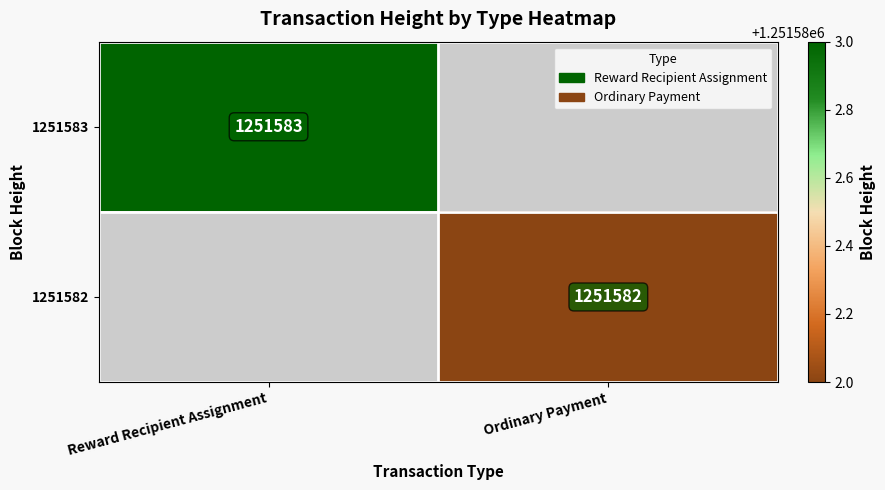

The value of 1251583 at Reward Recipient Assignment is 566922. True or false?

False